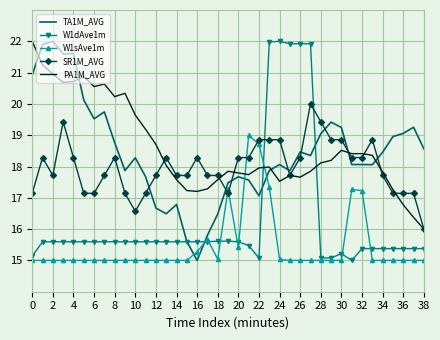

What is the smallest value displayed?

15.0